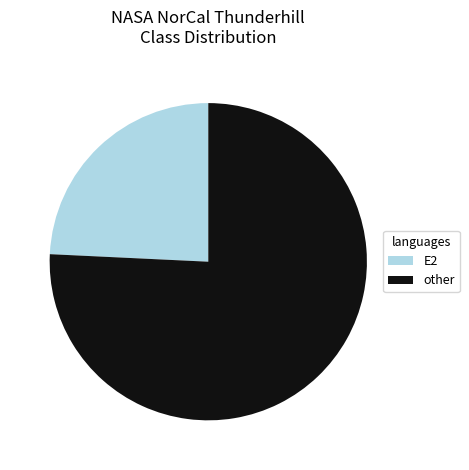

Approximately how many times larger is the value at E2 compared to other?

0.3